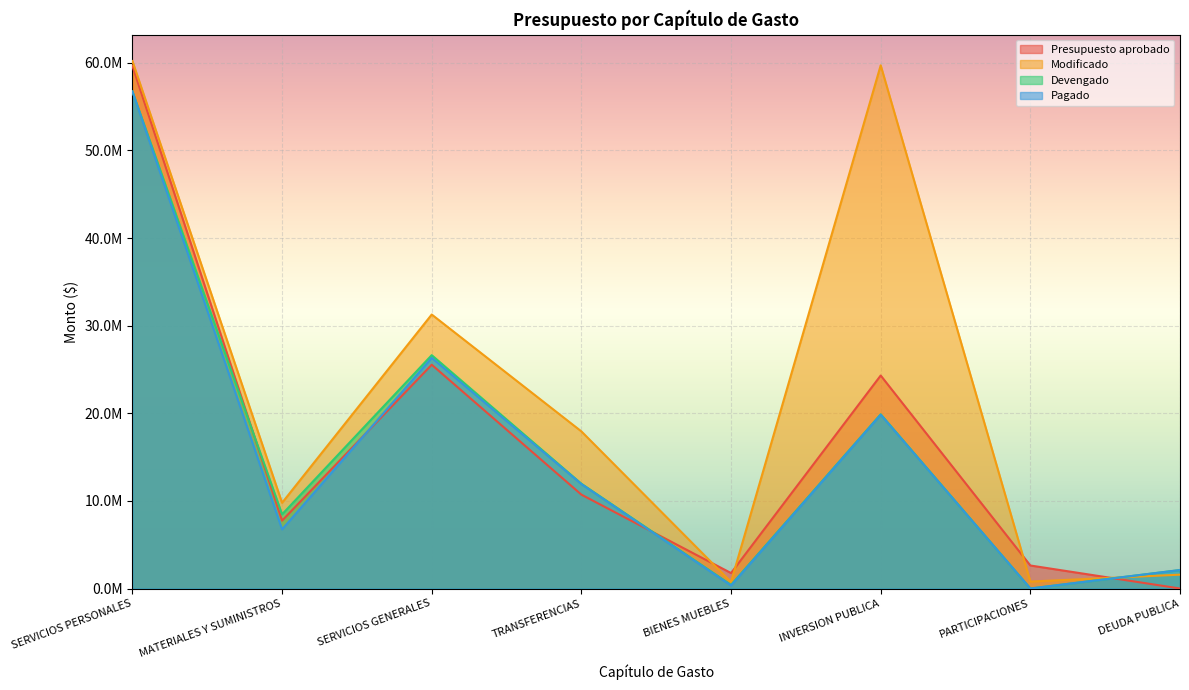

What are all the series names shown in the legend?

Presupuesto aprobado, Modificado, Devengado, Pagado